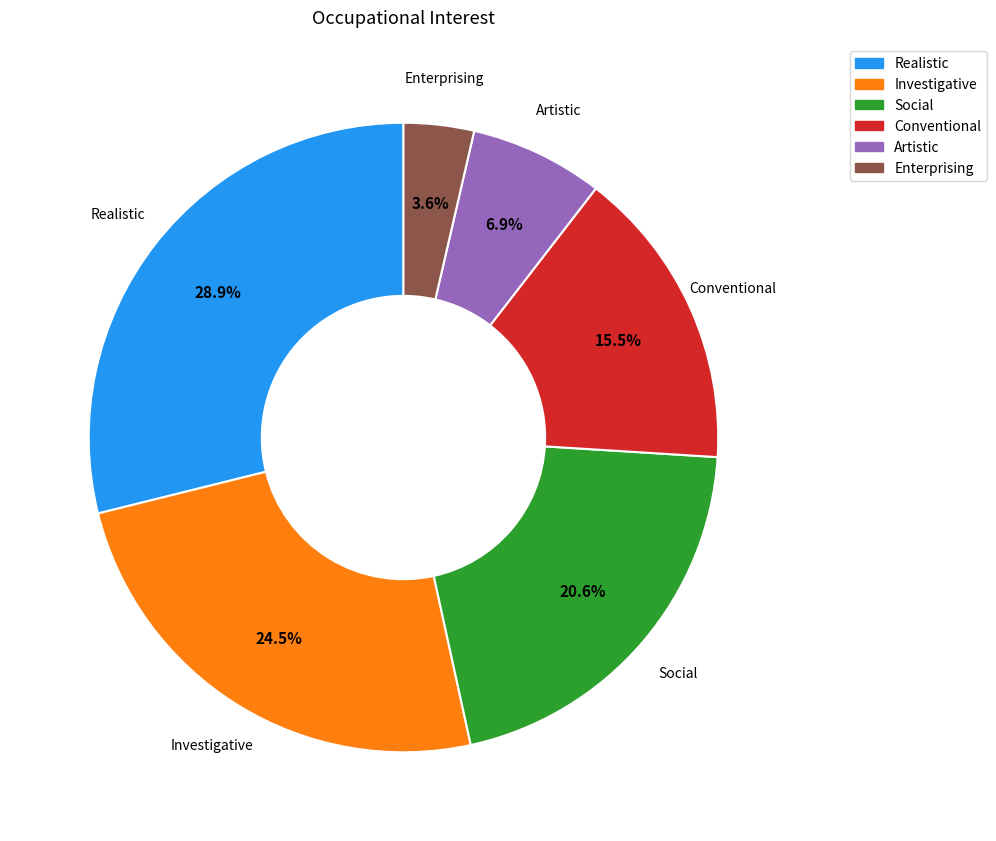

What percentage is the Social slice, to the nearest percent?

21%